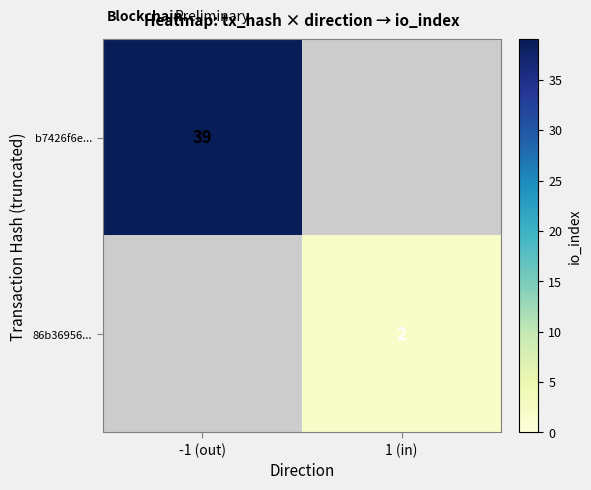

Is it true that 86b36956... equals 2 at 1 (in)?

True